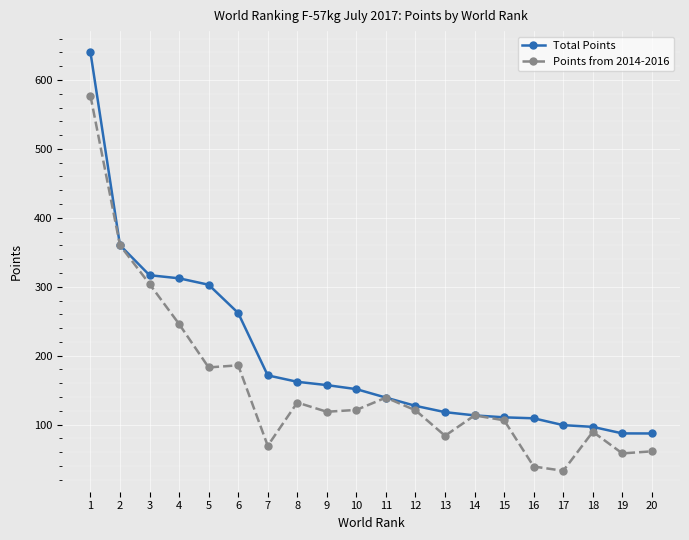

What are all the series names shown in the legend?

Total Points, Points from 2014-2016